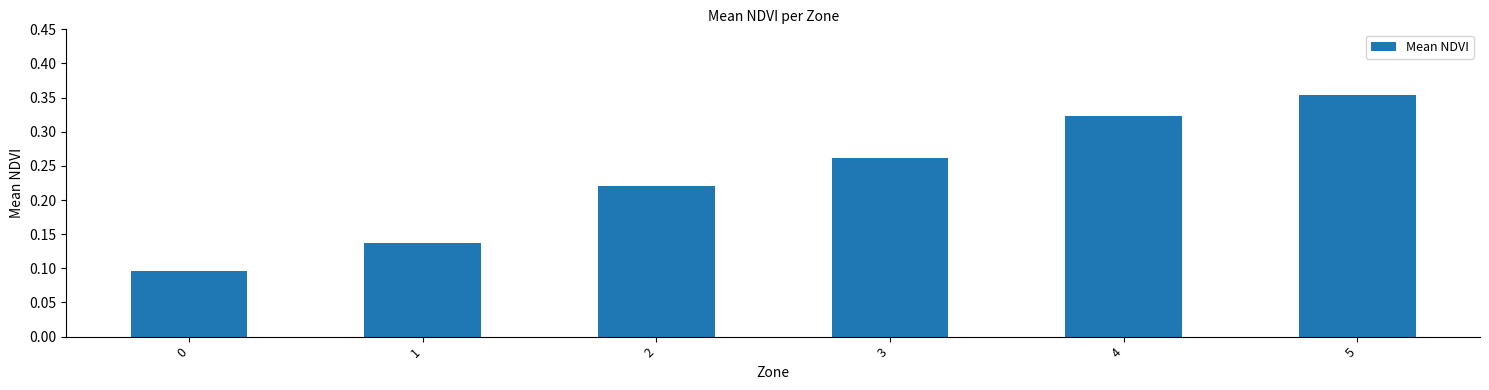

Which label corresponds to the largest value in the chart?

5